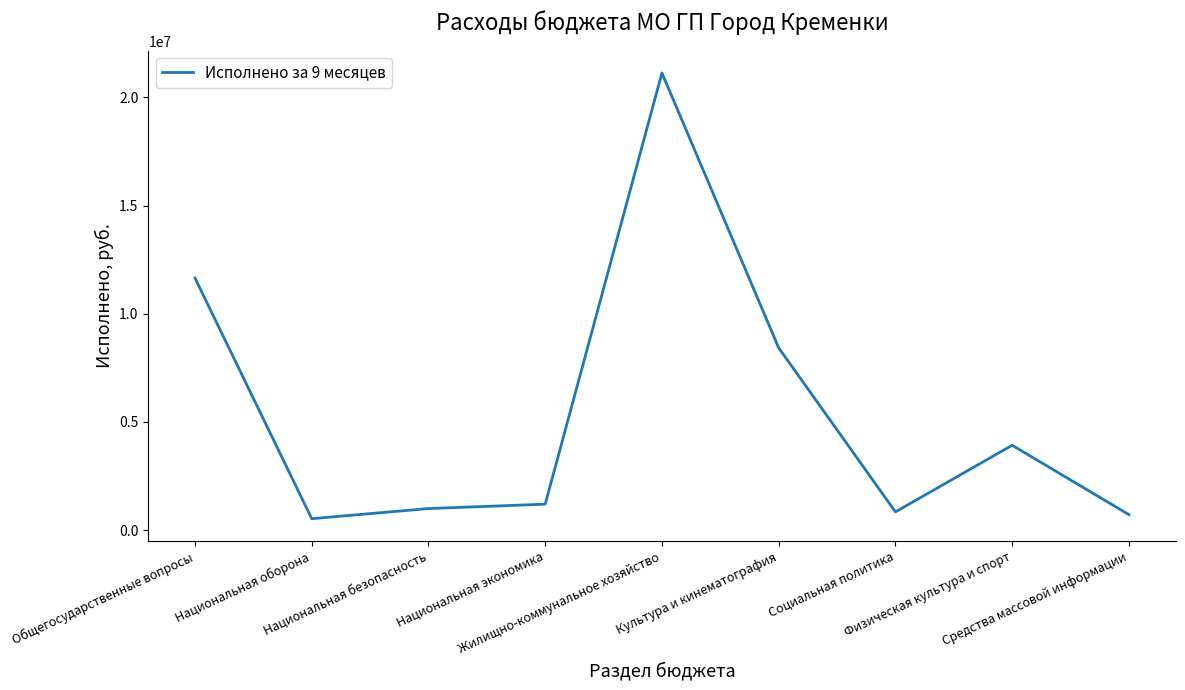

At which category does the data reach its first local valley?

Национальная оборона